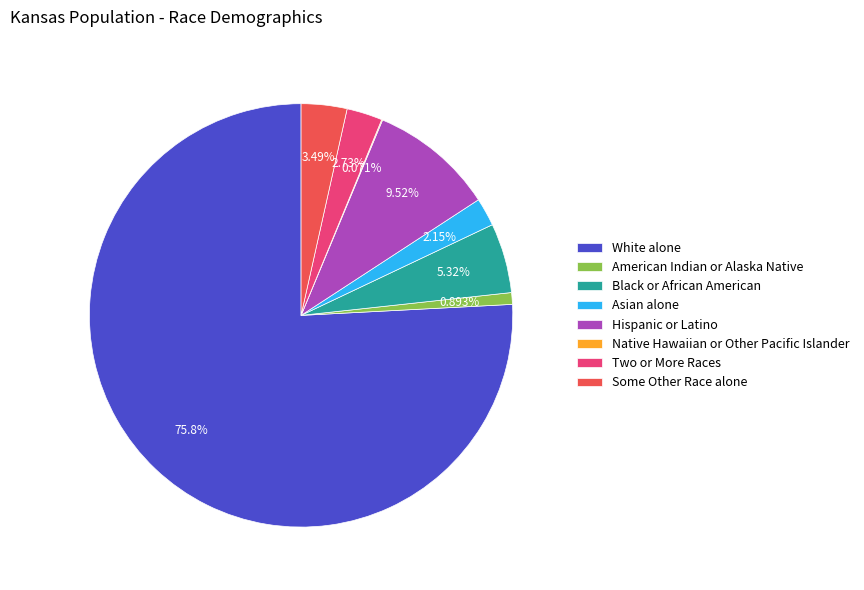

Does White alone represent more than half of the total?

Yes